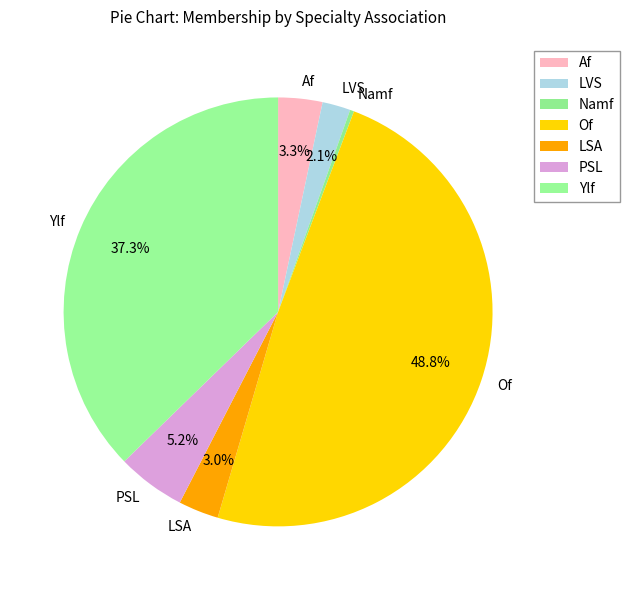

Approximately how many times larger is the value at Ylf compared to Namf?

123.0